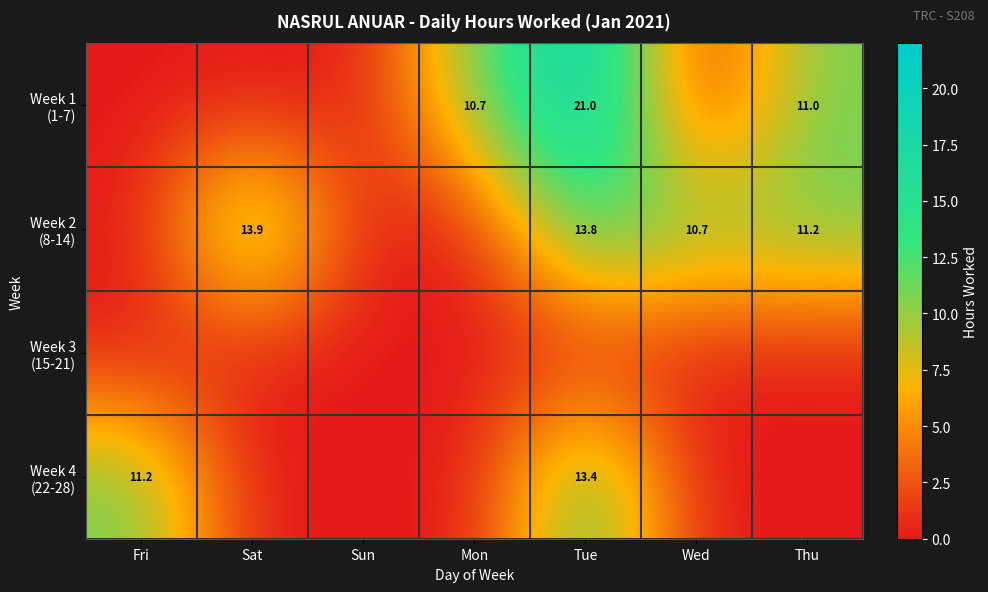

List the series in order of their peak value, highest first.

Week 1 (1-7), Week 2 (8-14), Week 4 (22-28), Week 3 (15-21)